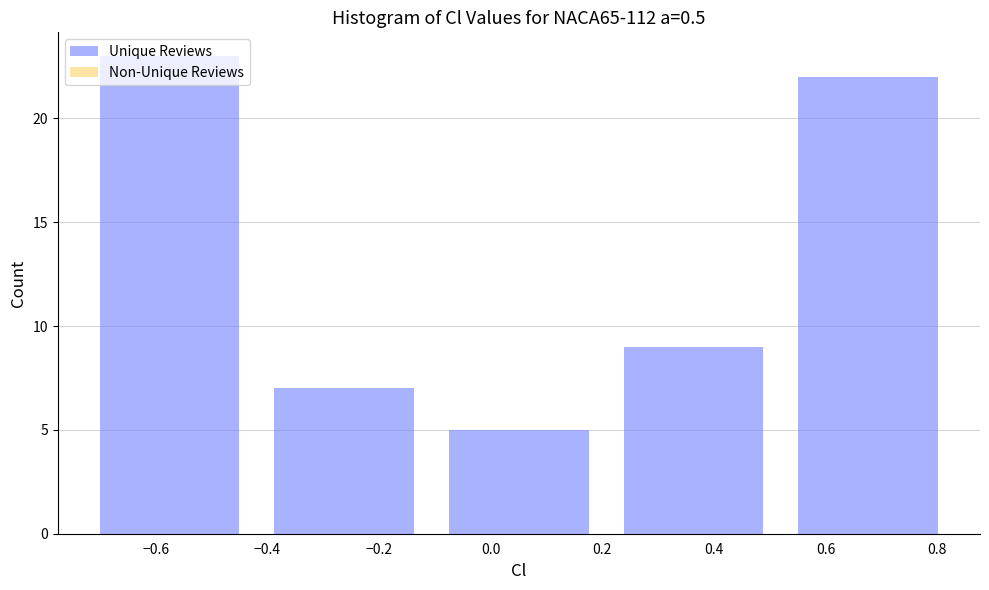

Reading left to right, list every bar in this chart as the range it spans on the x-axis followed by its height. Neither the bar edges nor the heights are printed on the chart, so give them approximately, as read against the axes.

-0.74 to -0.42: 23
-0.42 to -0.10: 7
-0.10 to 0.20: 5
0.20 to 0.52: 9
0.52 to 0.84: 22